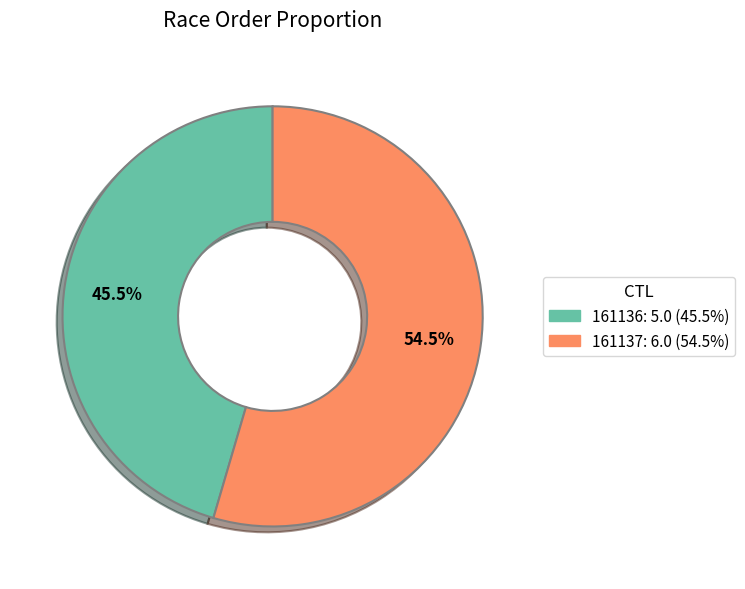

What is the majority slice?

161137